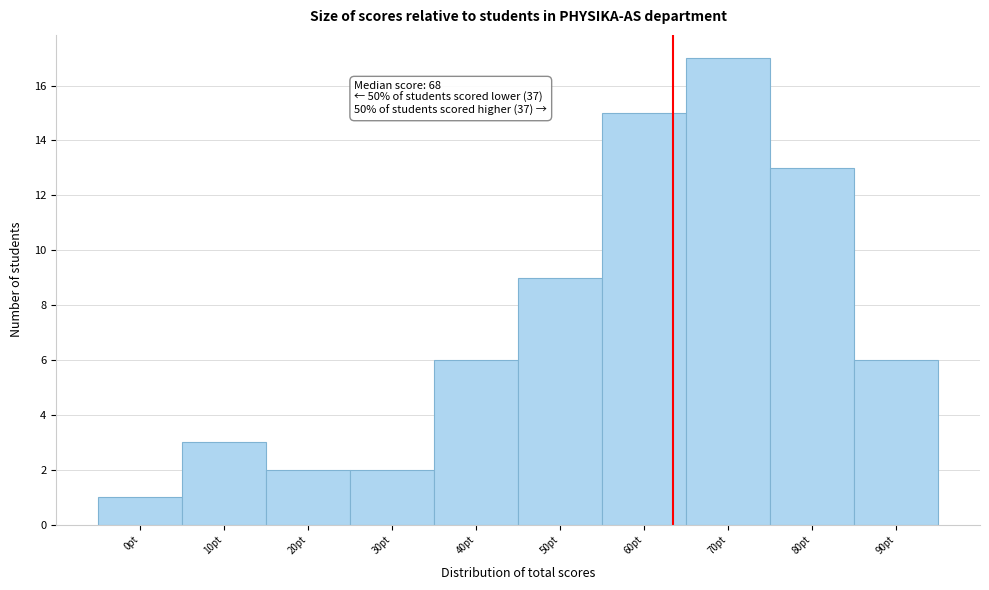

Reading left to right, extract all data points from this chart.

0pt=1	10pt=3	20pt=2	30pt=2	40pt=6	50pt=9	60pt=15	70pt=17	80pt=13	90pt=6